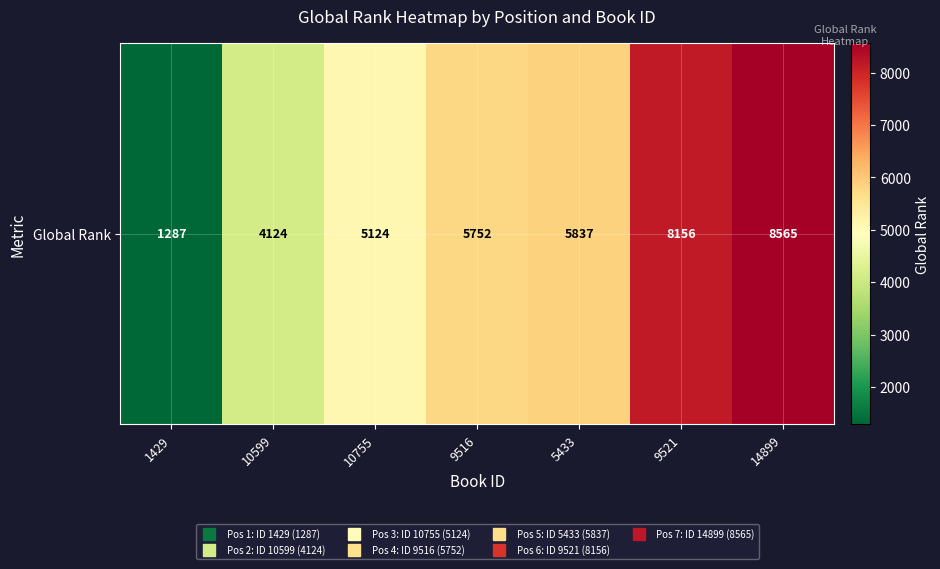

At which category does the chart reach its minimum across all series?

1429